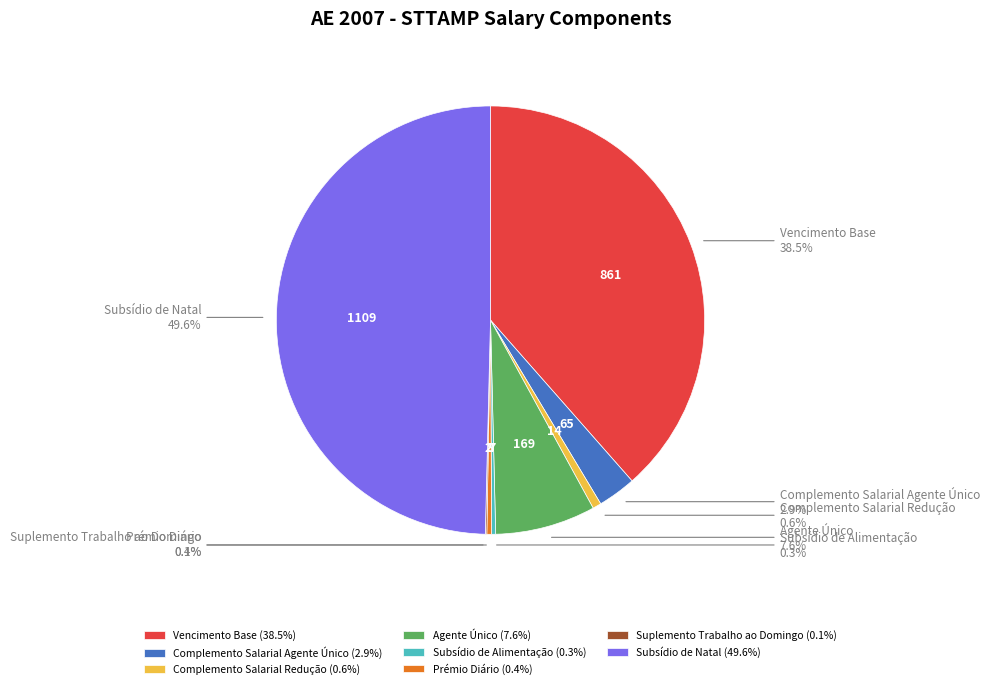

Approximately how many times larger is the value at Agente Único compared to Complemento Salarial Agente Único?

2.6